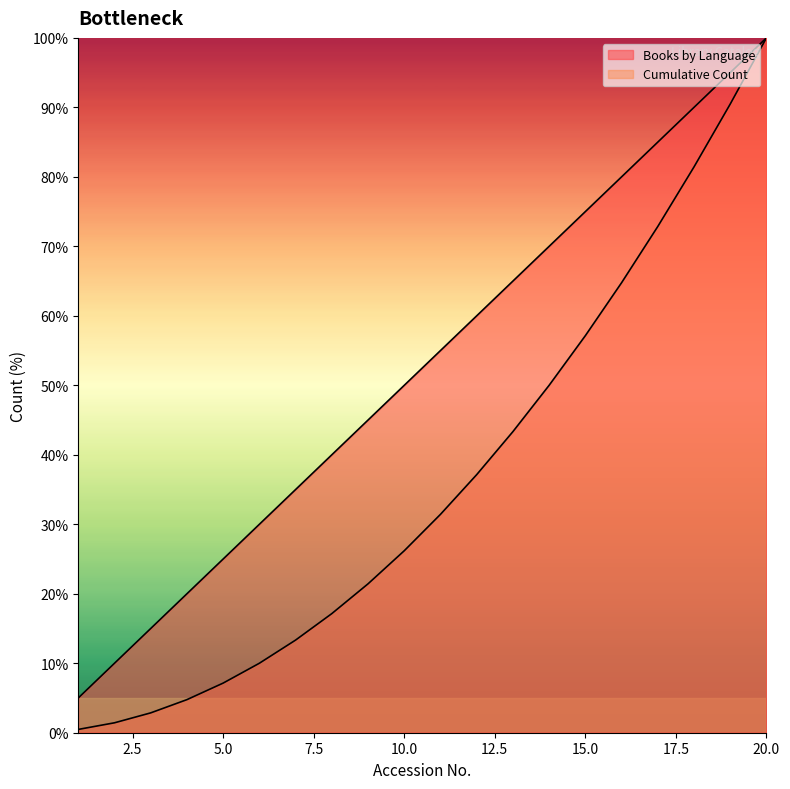

Which series has the widest spread of values?

Cumulative Count